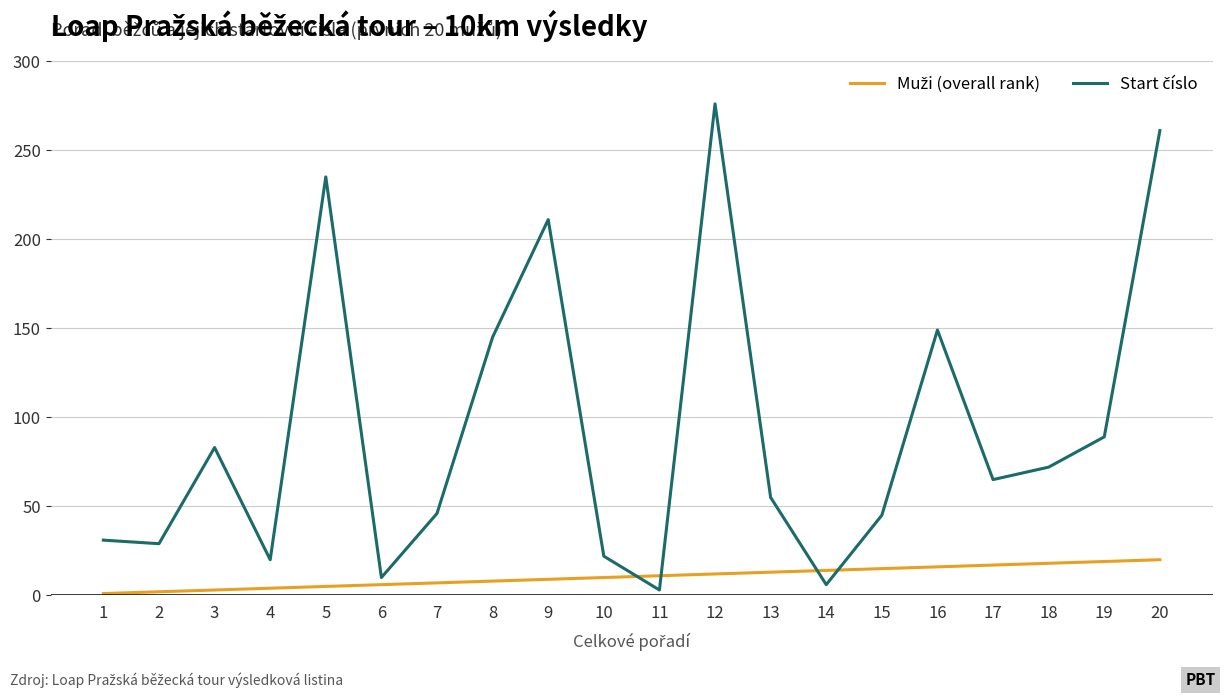

Which category has the highest value across all series?

12